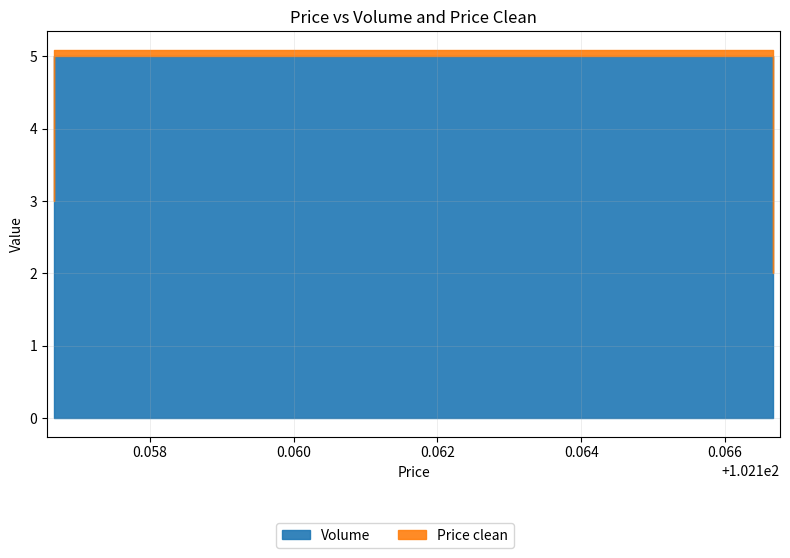

Is the value of Price clean at 102.166667 greater than the value of Volume at 102.156667?

Yes